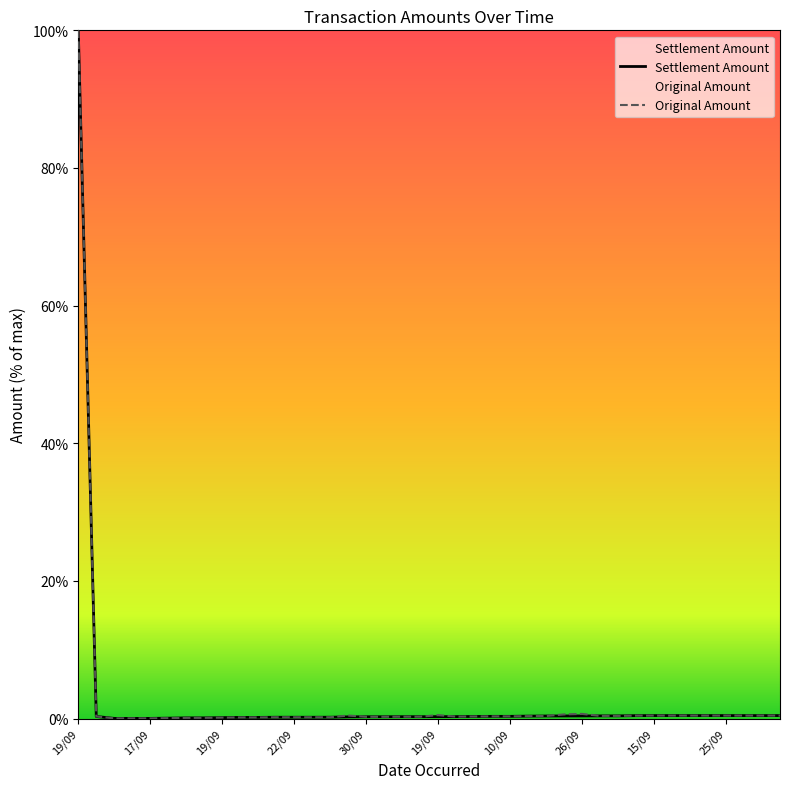

True or false: Original Amount has a value of 0.4 at 26/09.

True